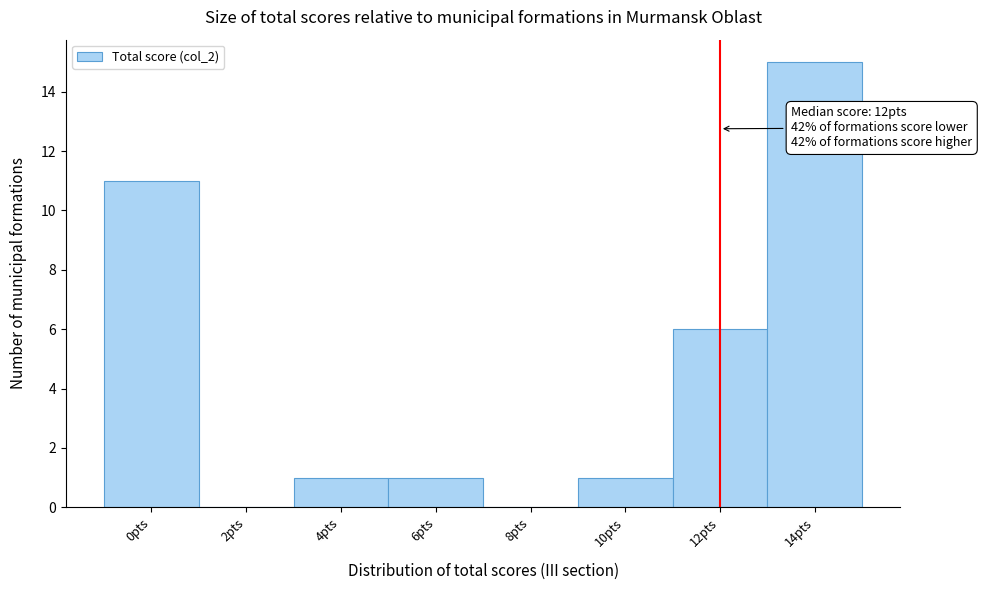

Which range on the x-axis has the tallest bar?

13 to 15